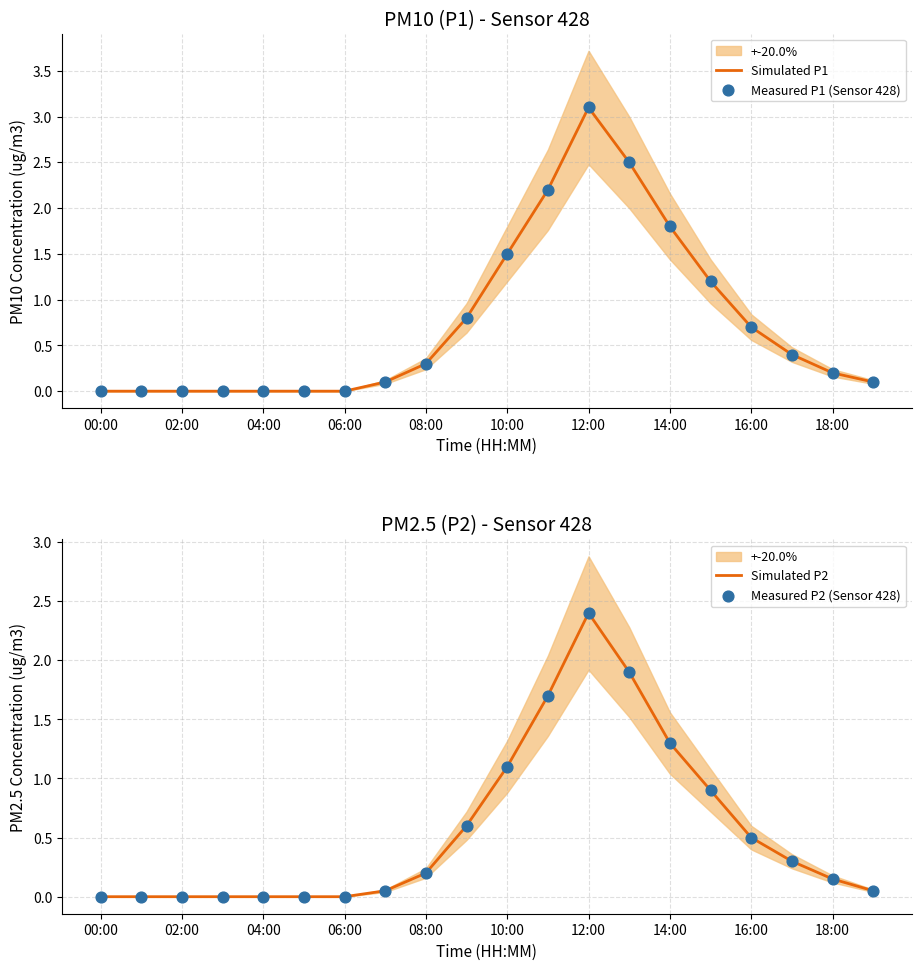

Which series has the largest Y range (max minus min)?

Simulated P1